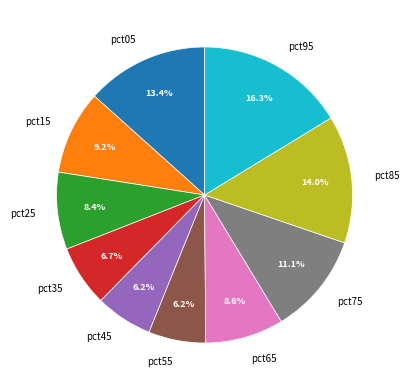

What percentage is the pct55 slice, to the nearest percent?

6%